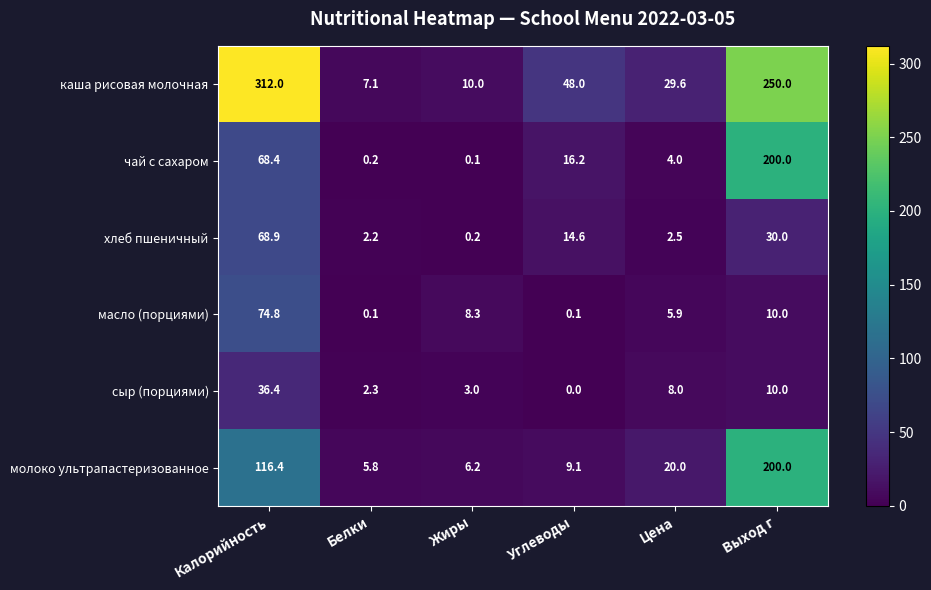

At how many categories does at least one series exceed 265?

1